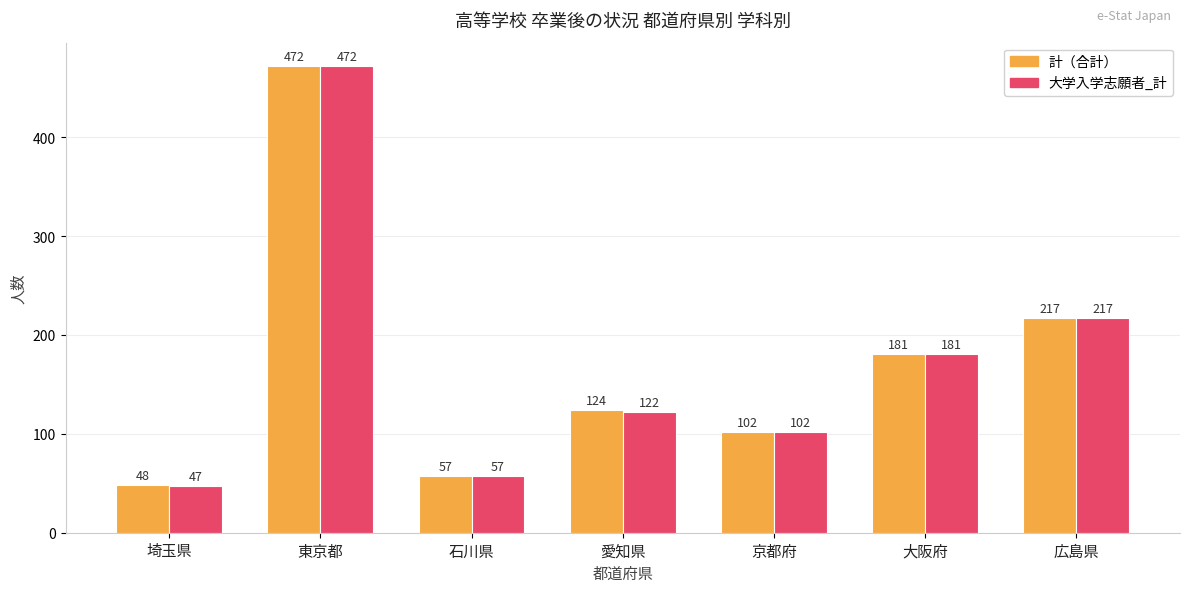

What is the total value across all series at 石川県?

114